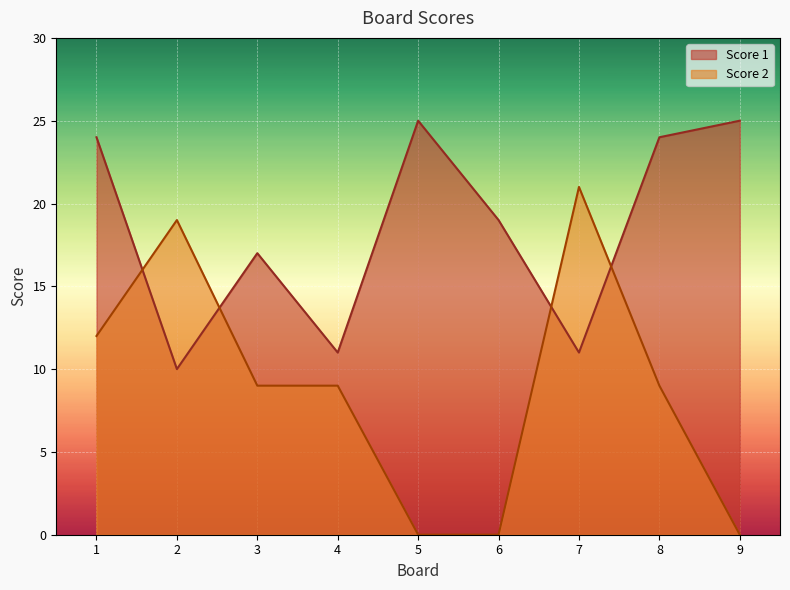

At which category does Score 1 reach its first local peak?

3